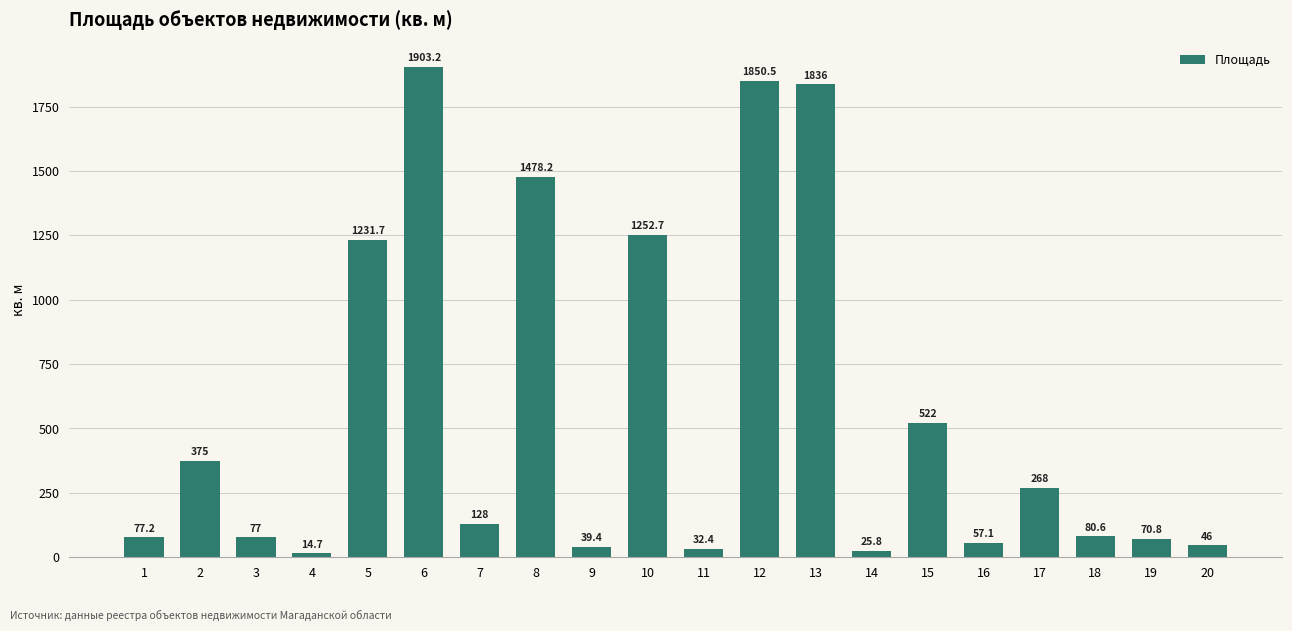

True or false: the data shows 635.4 at 5.

False